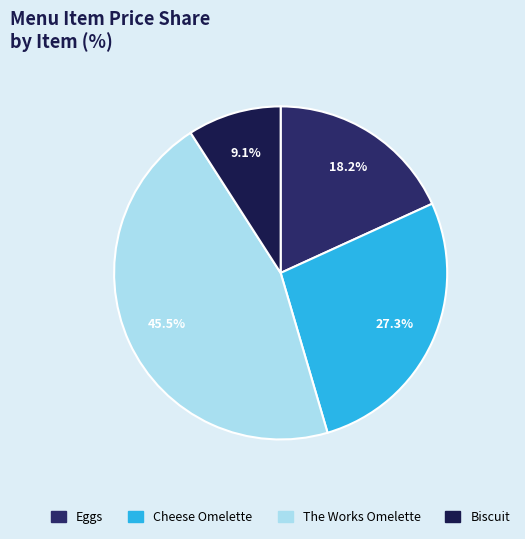

Does The Works Omelette represent more than half of the total?

No